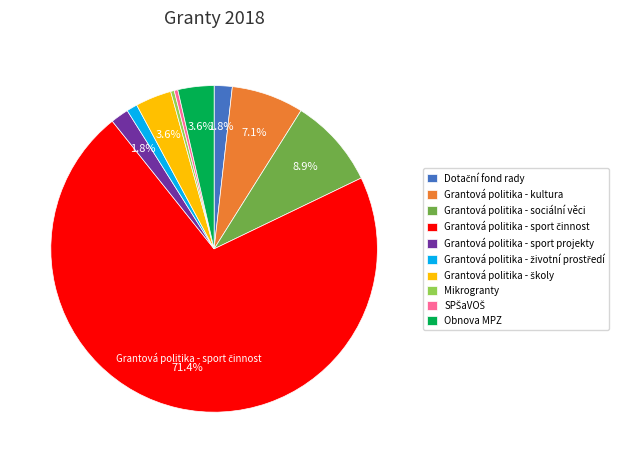

What is the total percentage of Grantová politika - sport projekty and Grantová politika - sociální věci?

10.7%